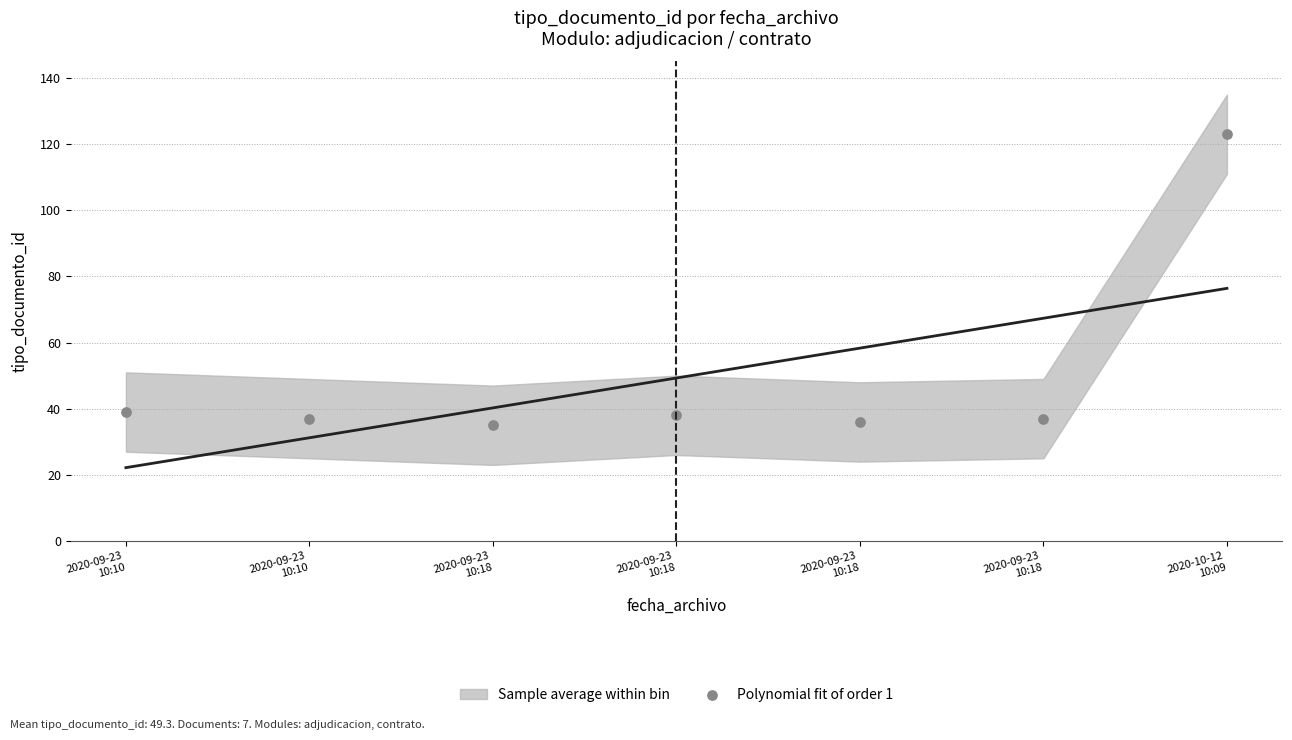

What is the average Y value?

49